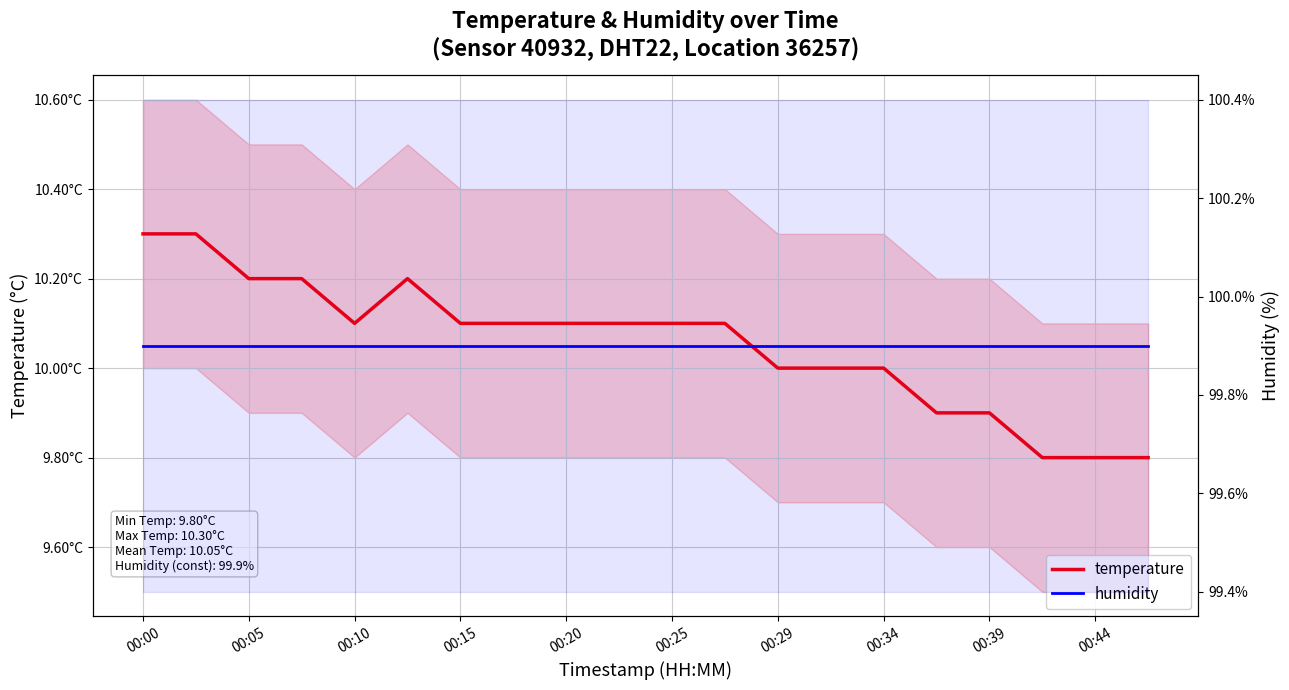

What is the greatest value displayed?

99.9